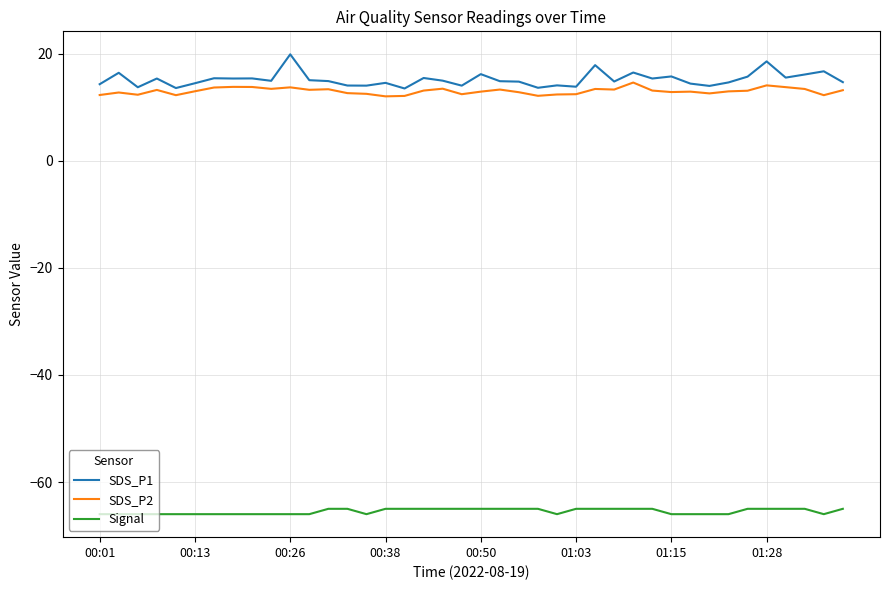

True or false: Signal and SDS_P2 intersect in this chart.

False